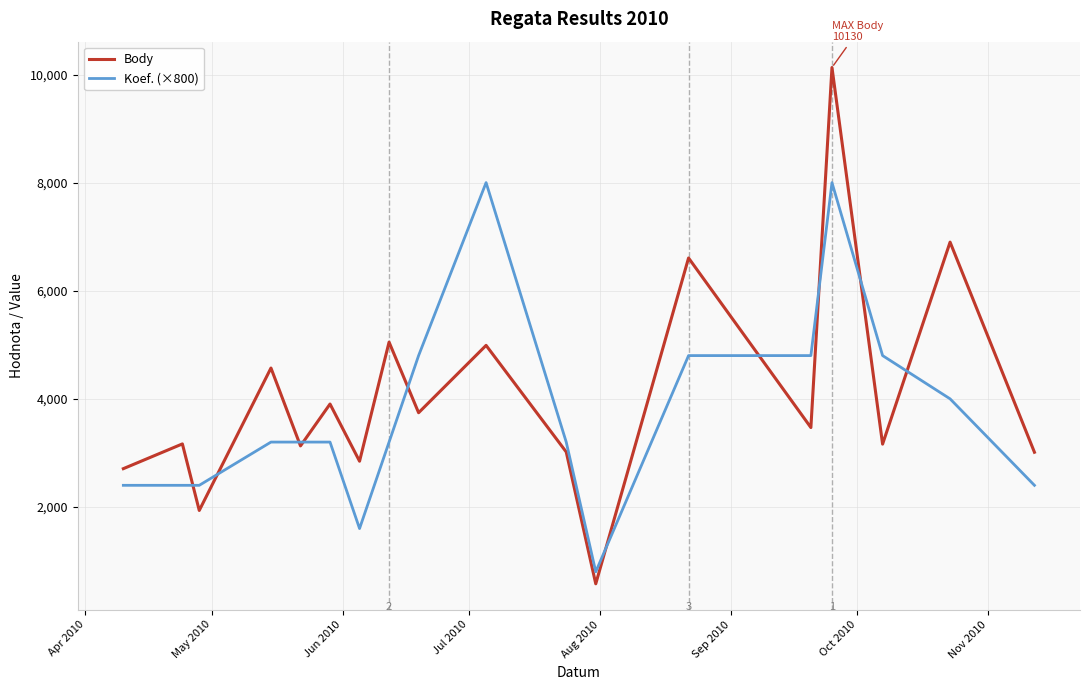

At how many categories does at least one series exceed 4088?

9